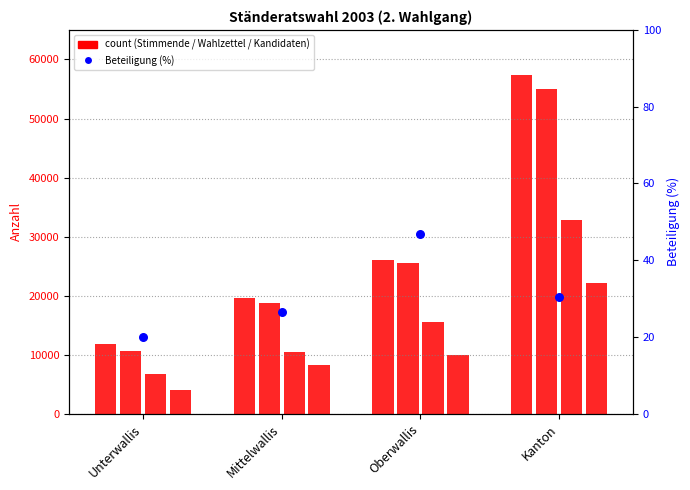

At how many categories does at least one series exceed 8081?

4